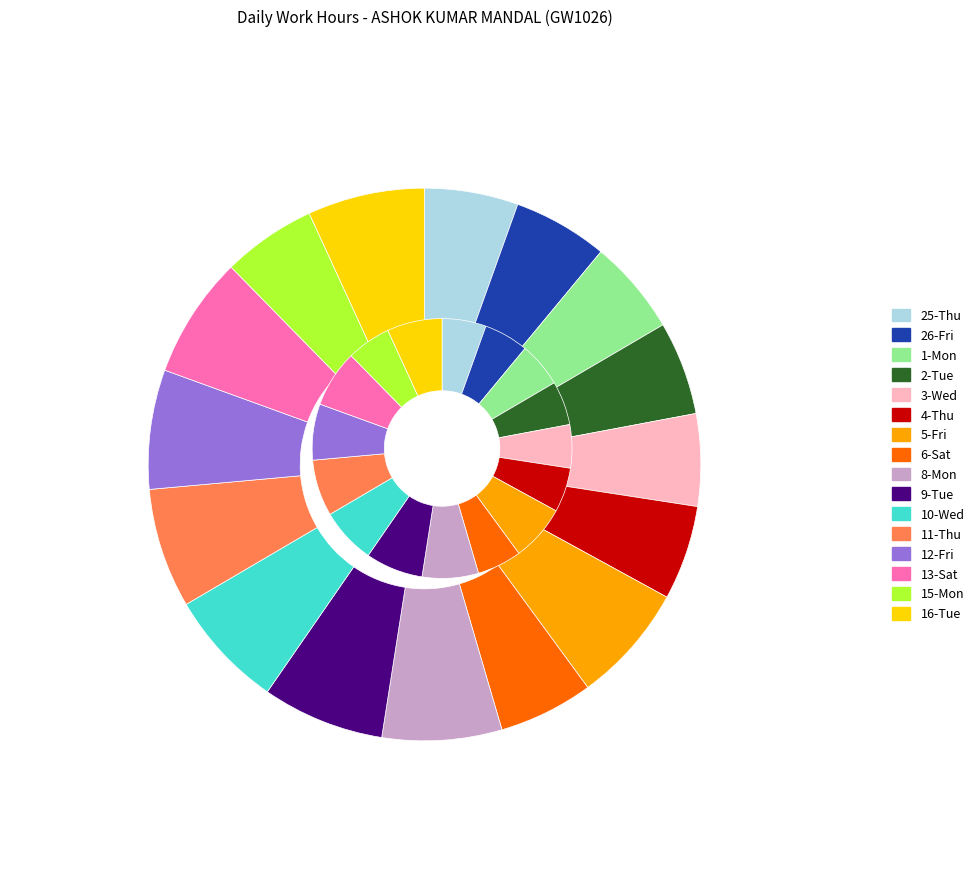

The 9-Tue slice represents 7% of the pie. True or false?

True